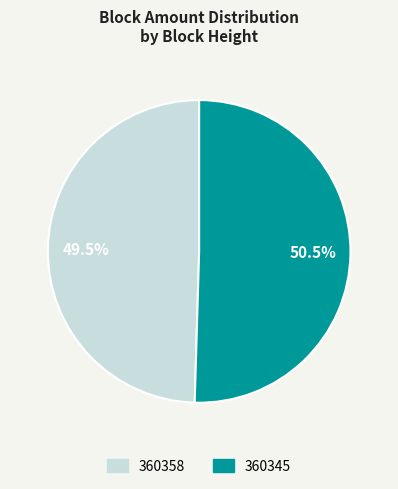

Between 360358 and 360345, which is larger?

360345